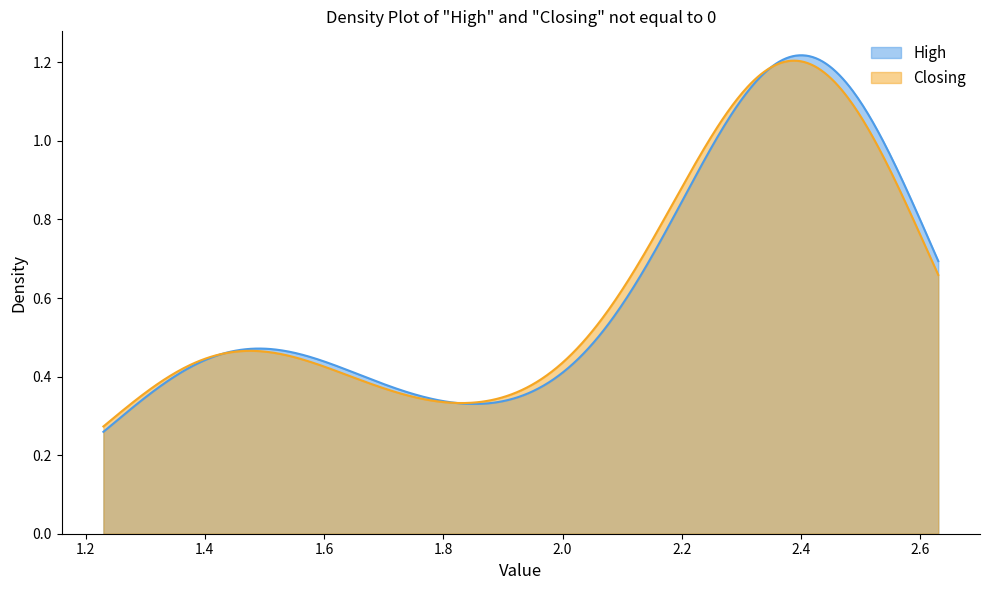

Which series has the widest spread of values?

High